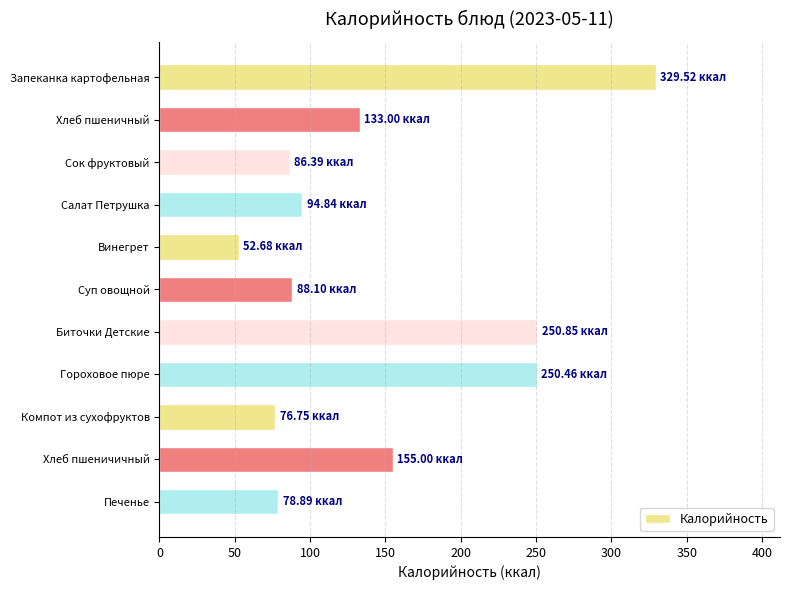

How many categories are shown in the chart?

11